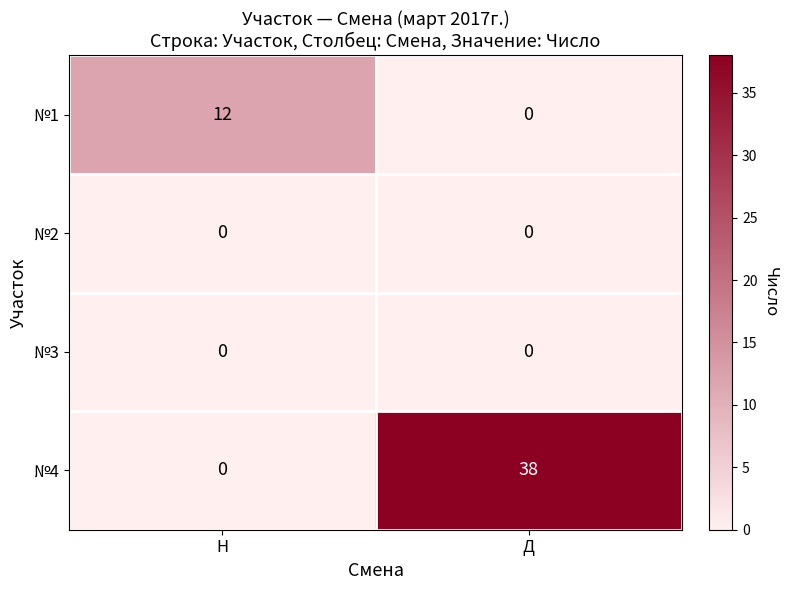

At which label does №4 reach its peak?

Д